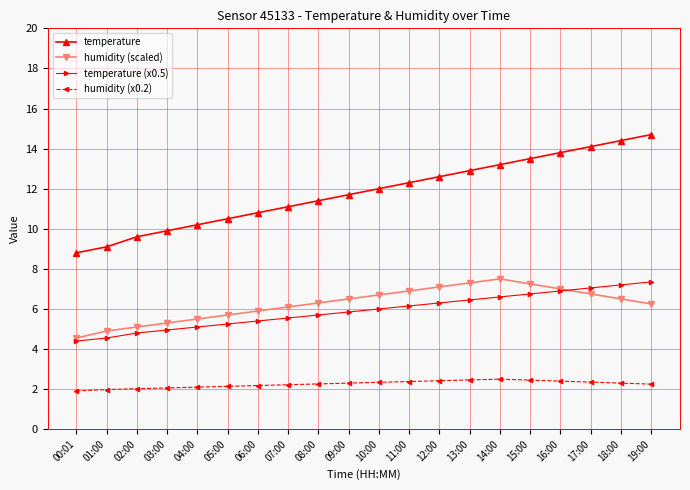

The temperature (x0.5) series shows 8.6 at 13:00. True or false?

False